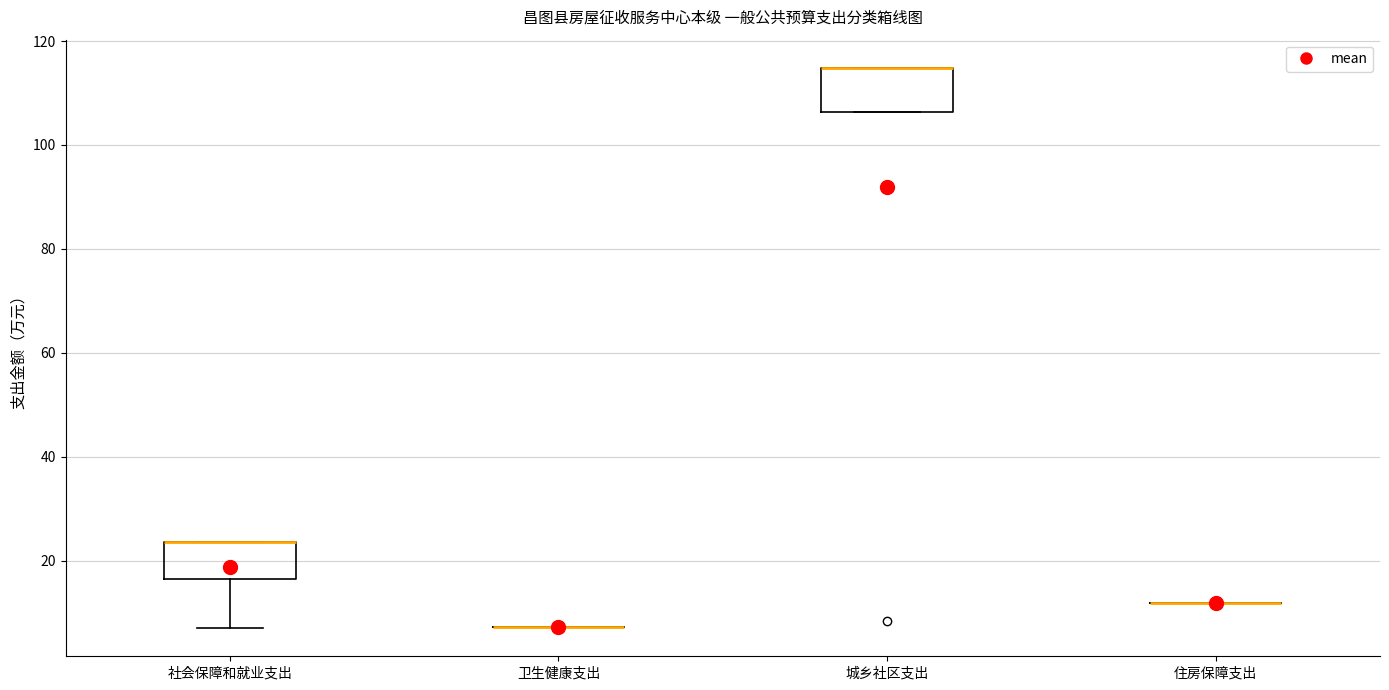

Reading left to right, transcribe this box plot: for each box, give where its median line is, the range the box spans, and where its two whiskers end, as read against the y-axis. The values are not printed on the chart, so give them approximately, as read against the axis.

社会保障和就业支出: median 24 (drawn on the box's upper edge), box 16 to 24, whiskers 8 to 24
卫生健康支出: box collapsed to a line at 8, whiskers 8 to 8
城乡社区支出: median 114 (drawn on the box's upper edge), box 106 to 114, whiskers 106 to 114
住房保障支出: box collapsed to a line at 12, whiskers 12 to 12